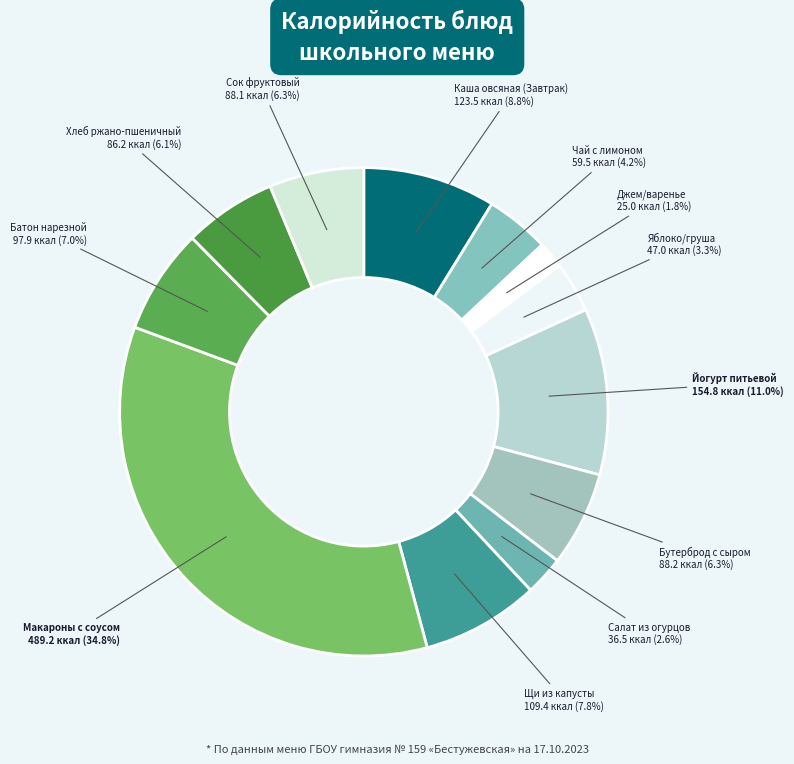

Count the number of slices in the pie.

12